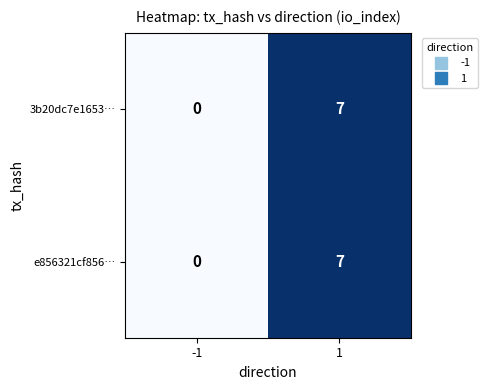

What is the approximate value of 3b20dc7e1653… at 1?

7